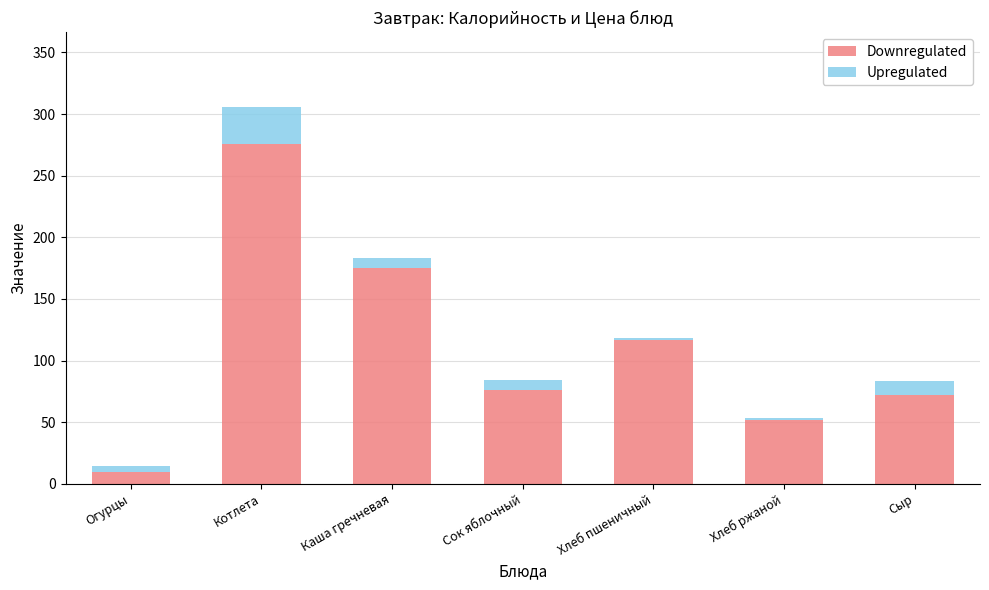

Where is Downregulated nearest to the value 142?

Хлеб пшеничный